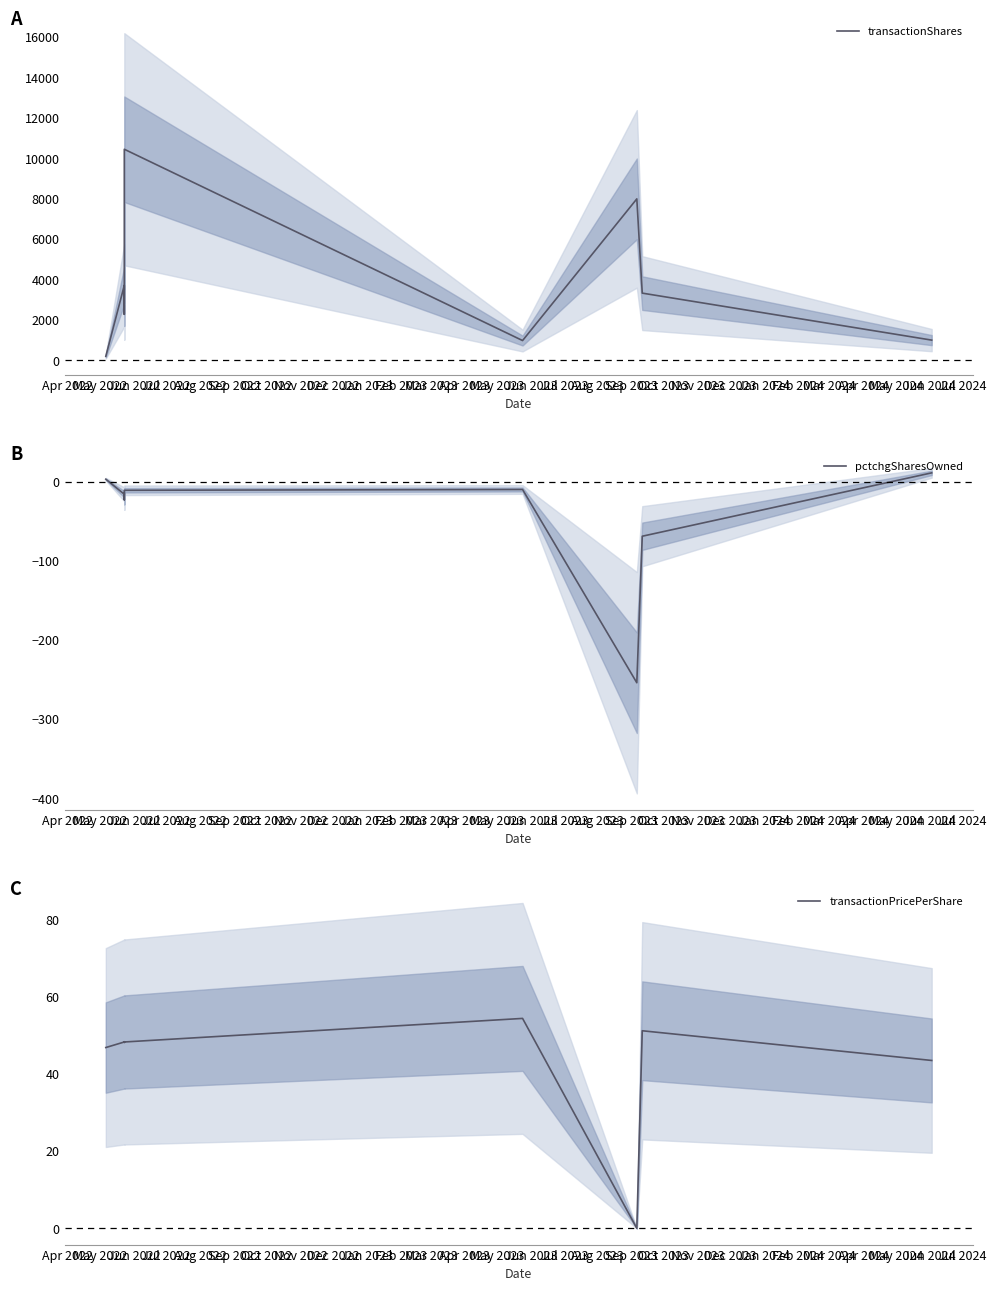

At how many categories does at least one series exceed 4779?

3